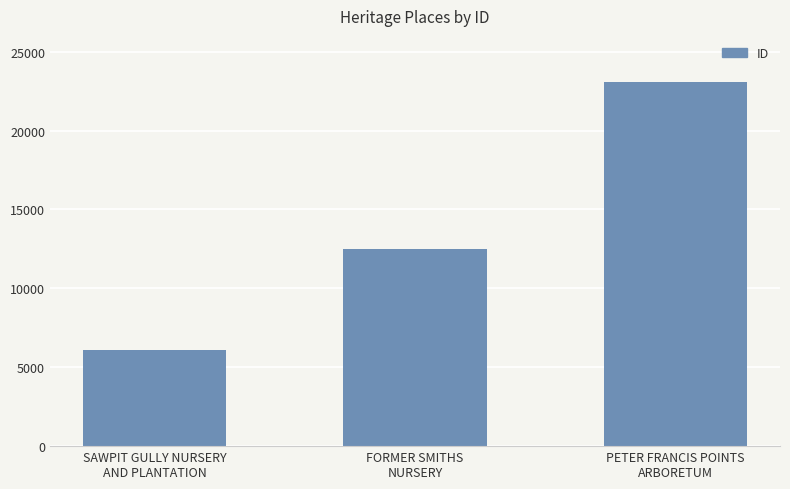

How many values are below 12476?

1